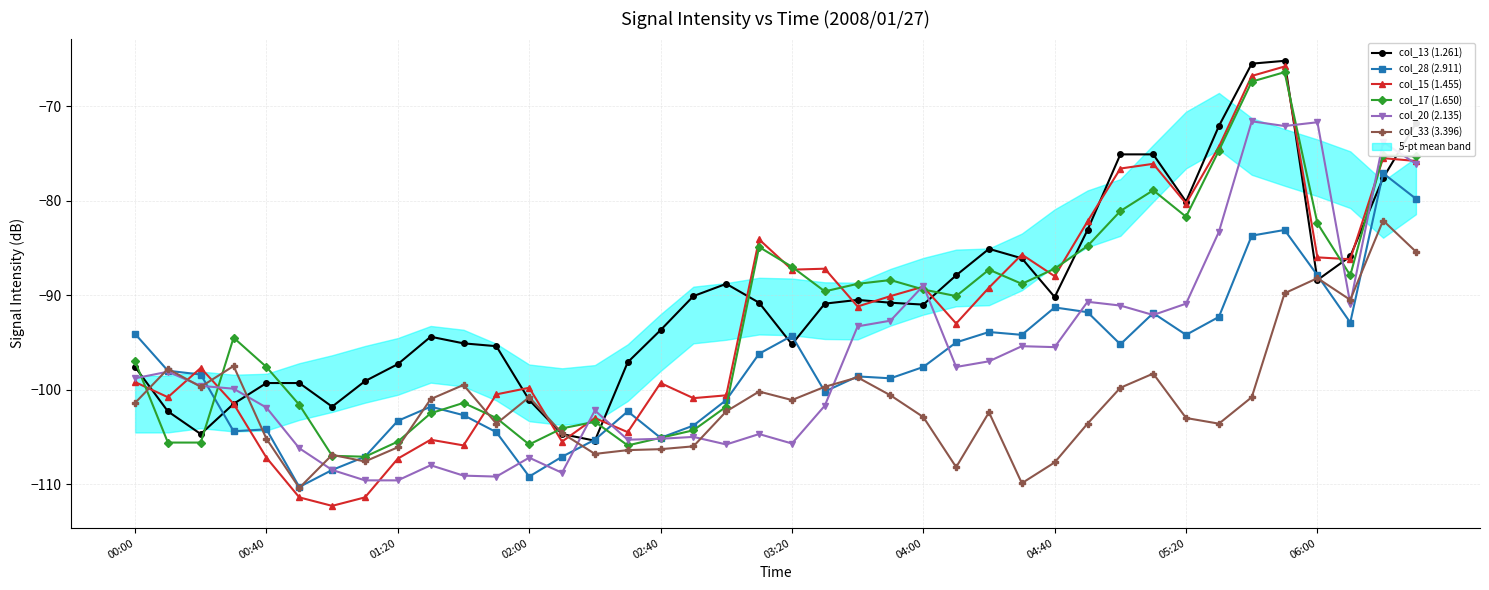

What is the average value of the col_20 (2.135) series?

-96.9